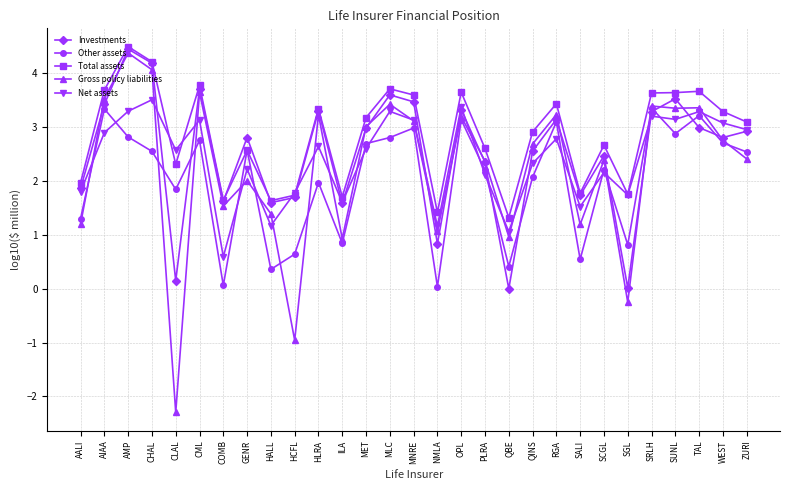

What is the difference between the maximum and minimum values in the Total assets series?

3.2